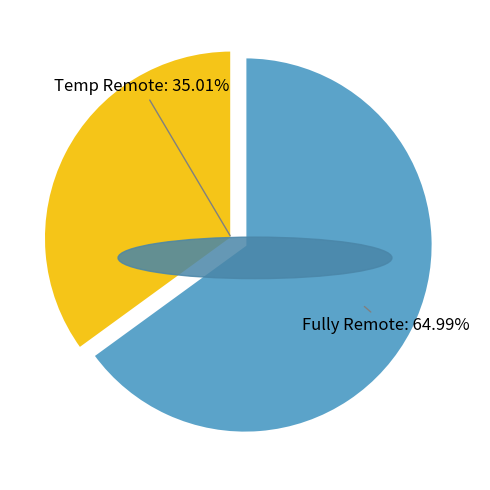

Is there a majority slice in this chart?

Yes